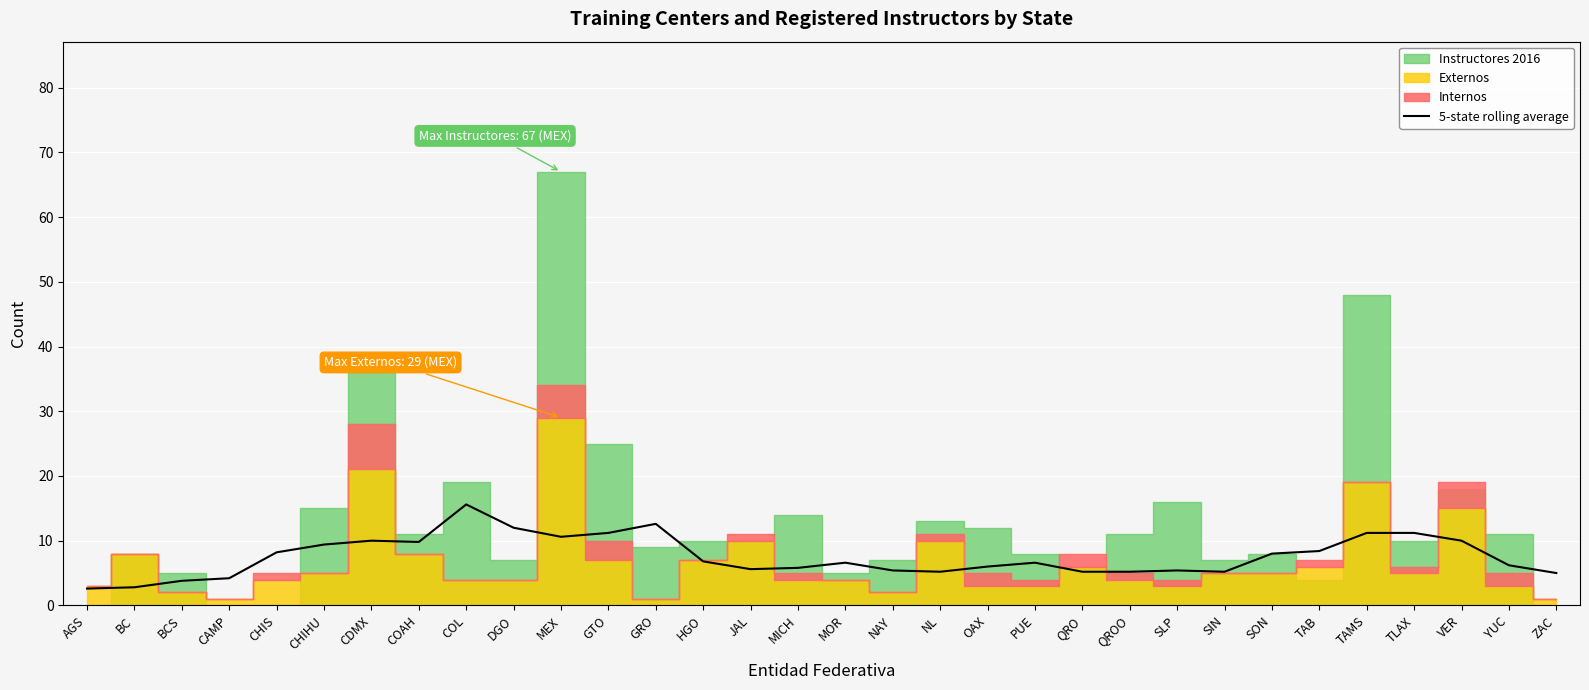

What is the label of the 26th point from the right?

CDMX